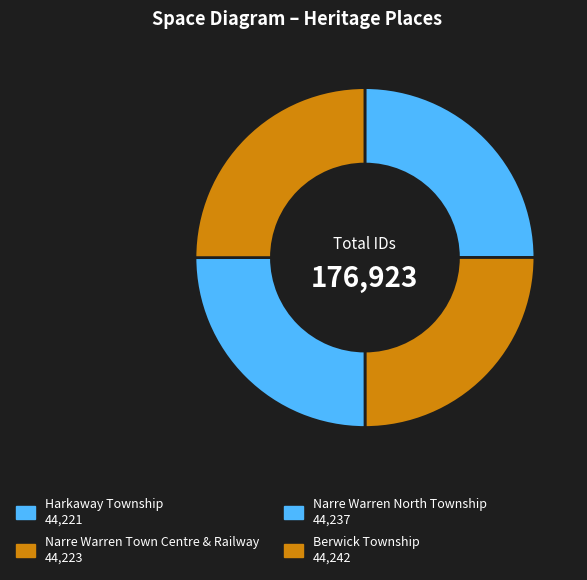

How many slices are in this pie chart?

4